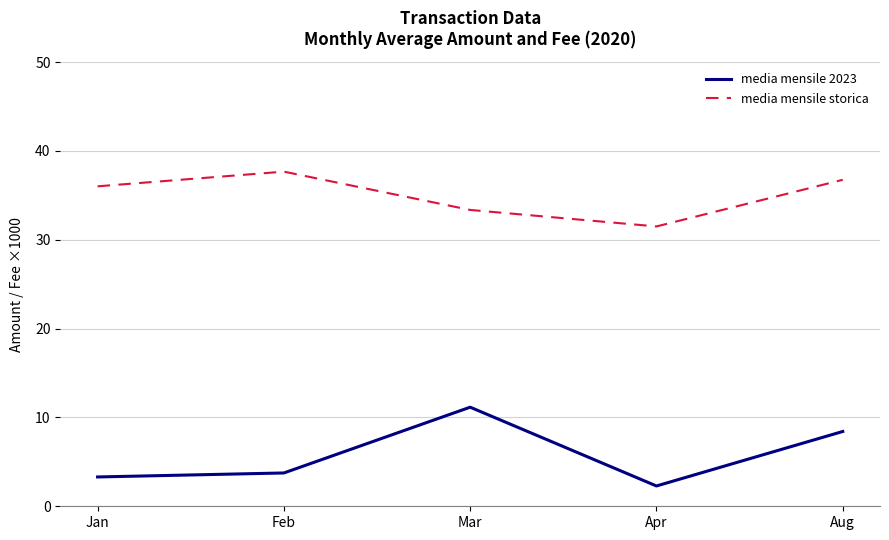

Reading right to left, transcribe all the data shown in this chart.

media mensile 2023: 8.4	2.3	11.2	3.8	3.3
media mensile storica: 36.8	31.5	33.4	37.7	36.0